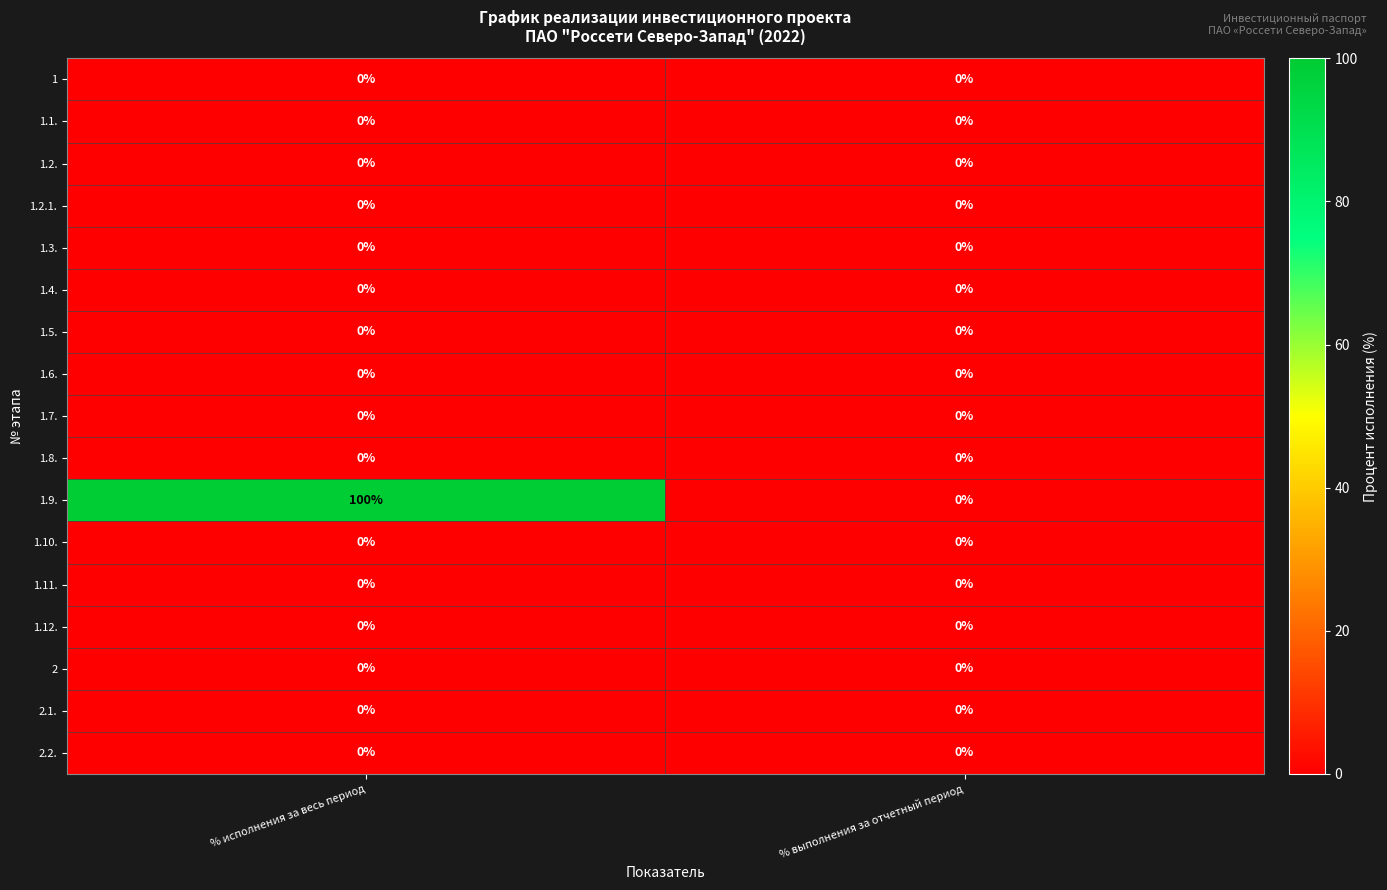

What is the greatest value displayed?

100